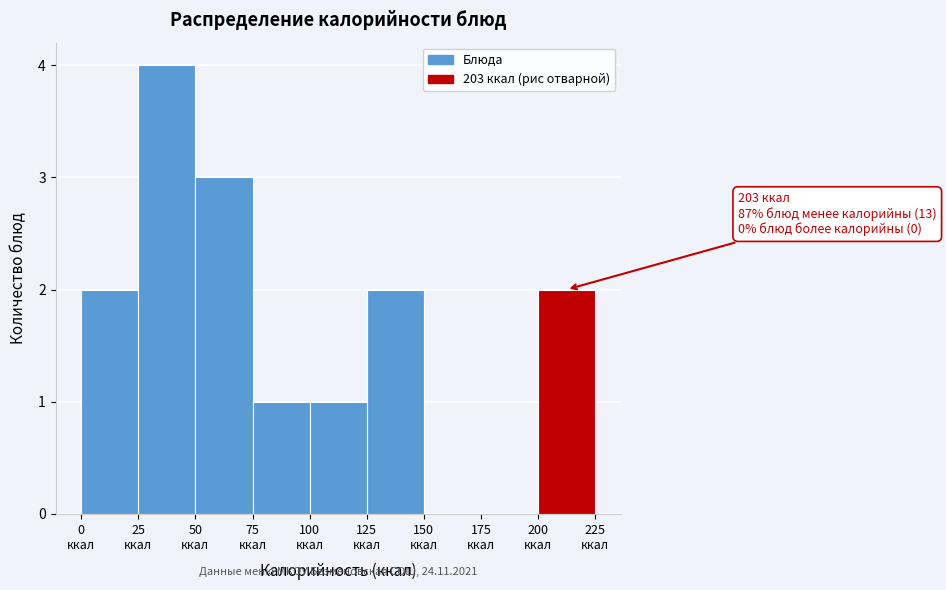

Over which range of the x-axis is the bar tallest?

25 to 50